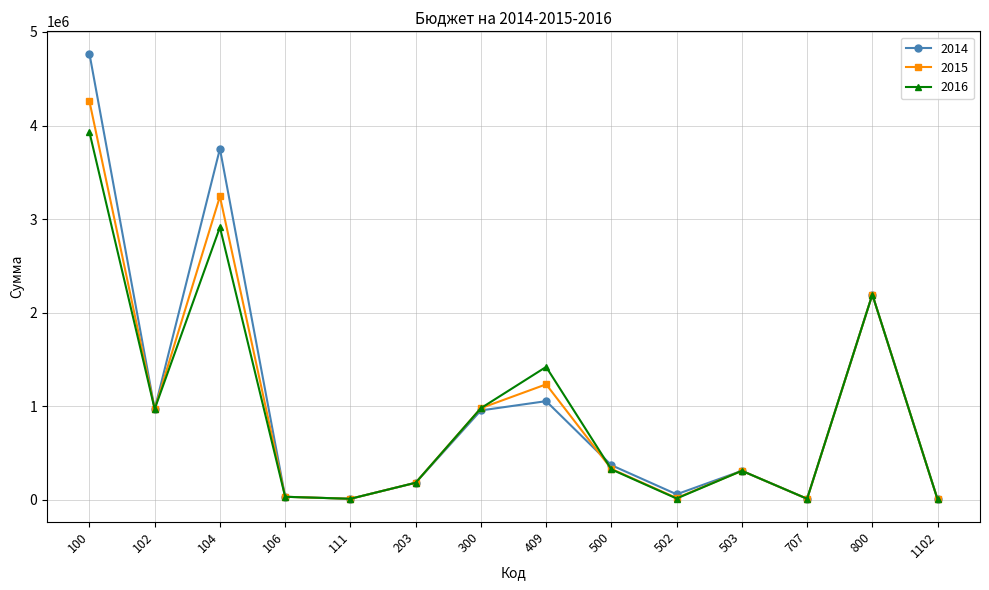

Is the value of 2016 at 100 greater than the value of 2015 at 503?

Yes